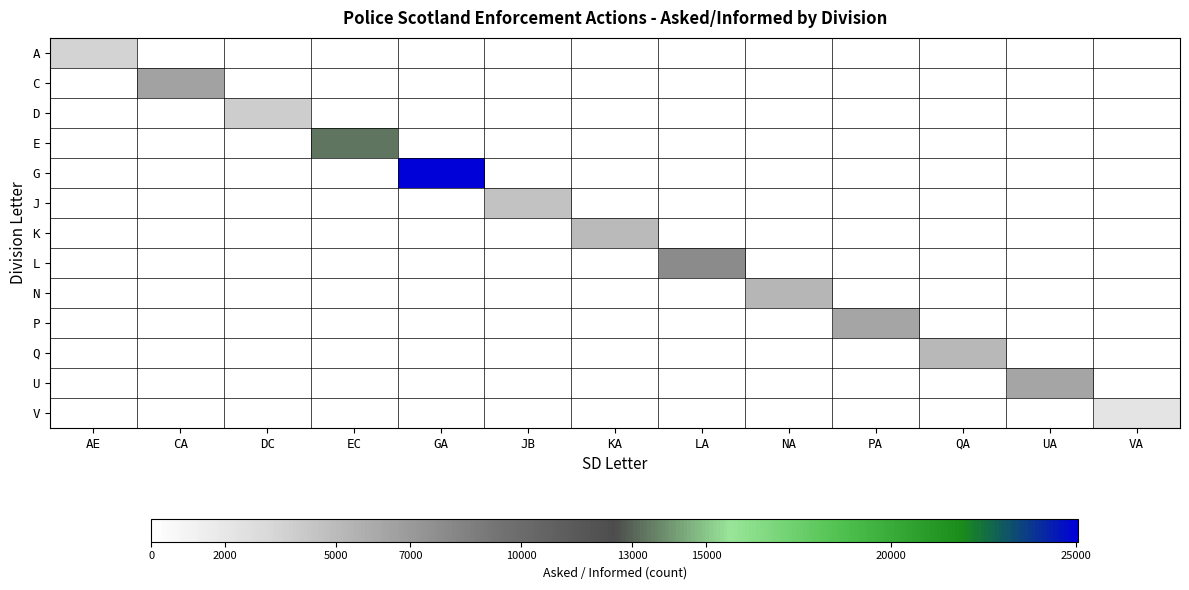

Rank the series at EC from lowest to highest value.

A, C, D, G, J, K, L, N, P, Q, U, V, E